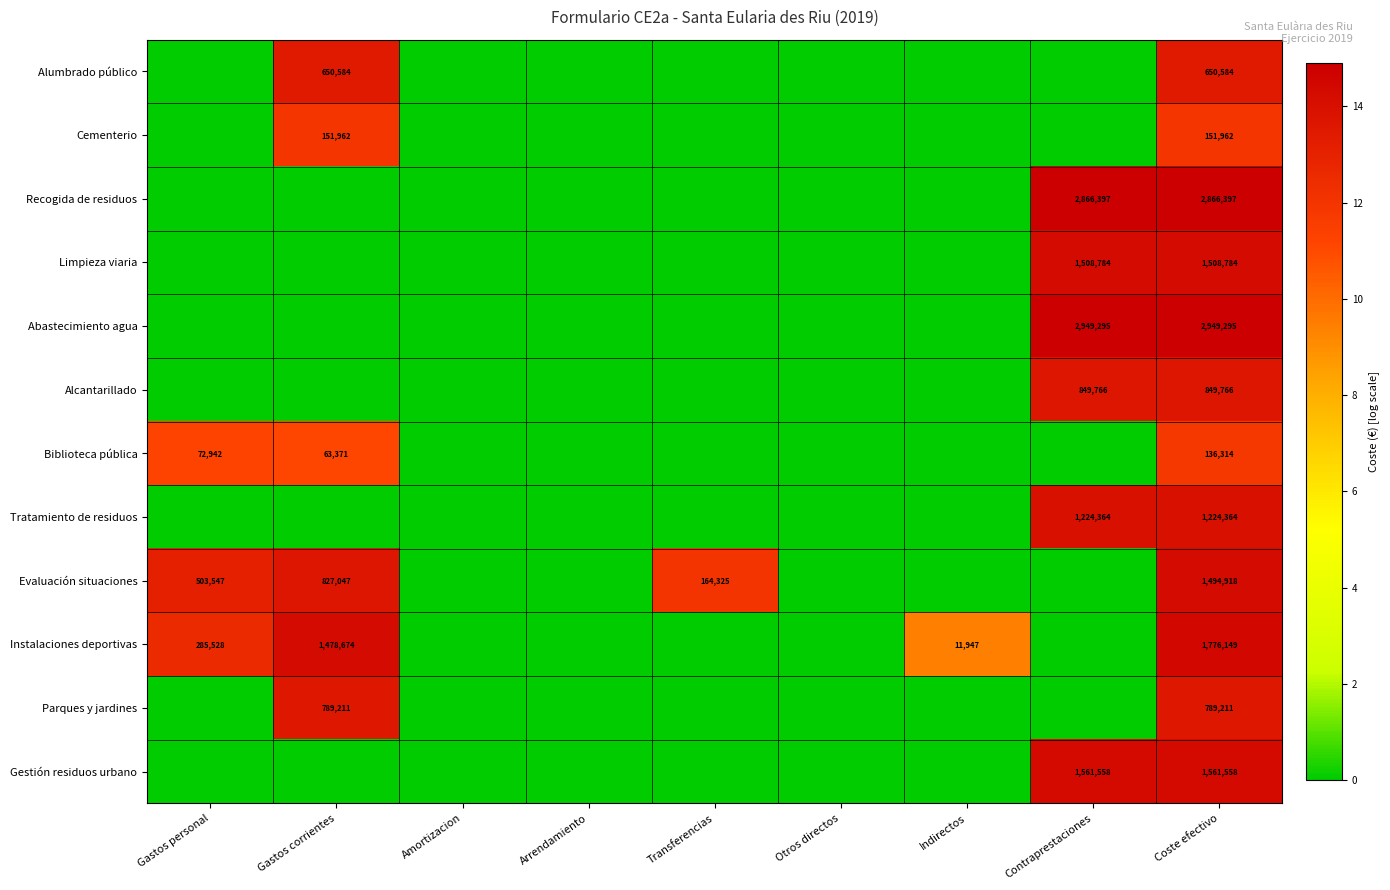

The value of Gestión residuos urbano at Coste efectivo is 1561558. True or false?

True